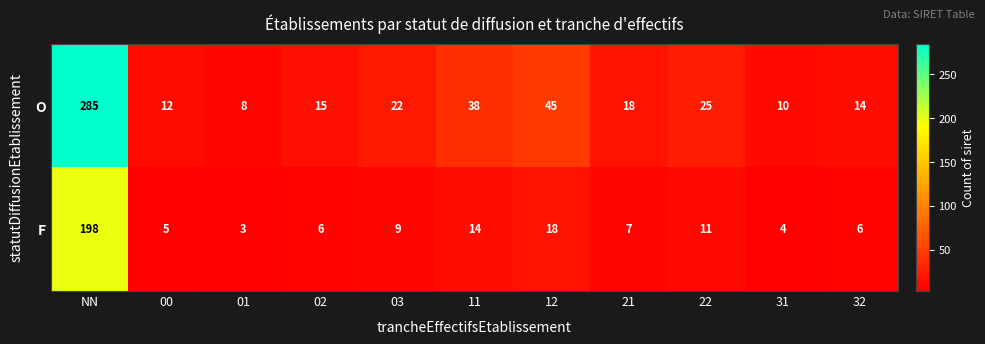

How many data points in F are less than 7?

5